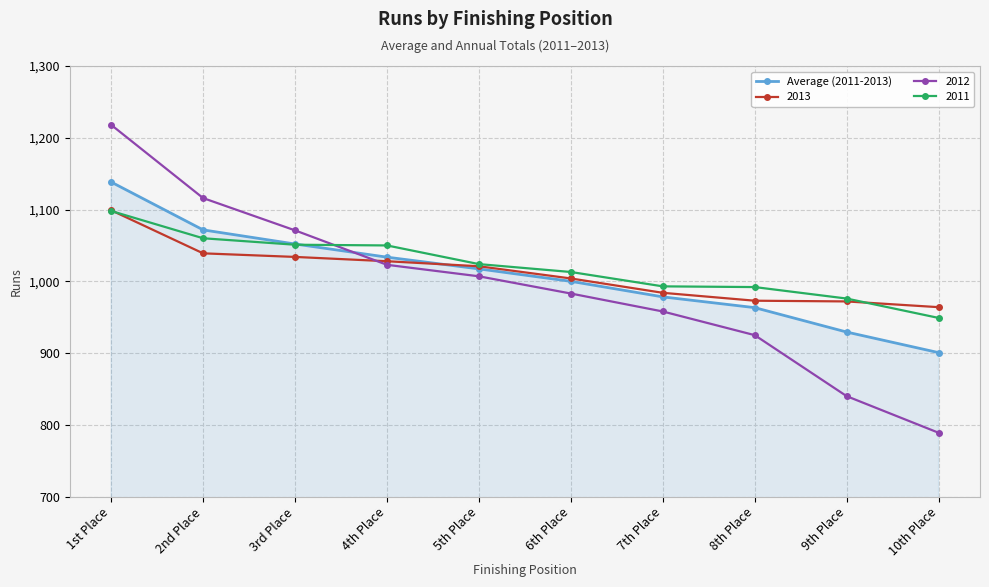

How many lines are shown in the chart?

4